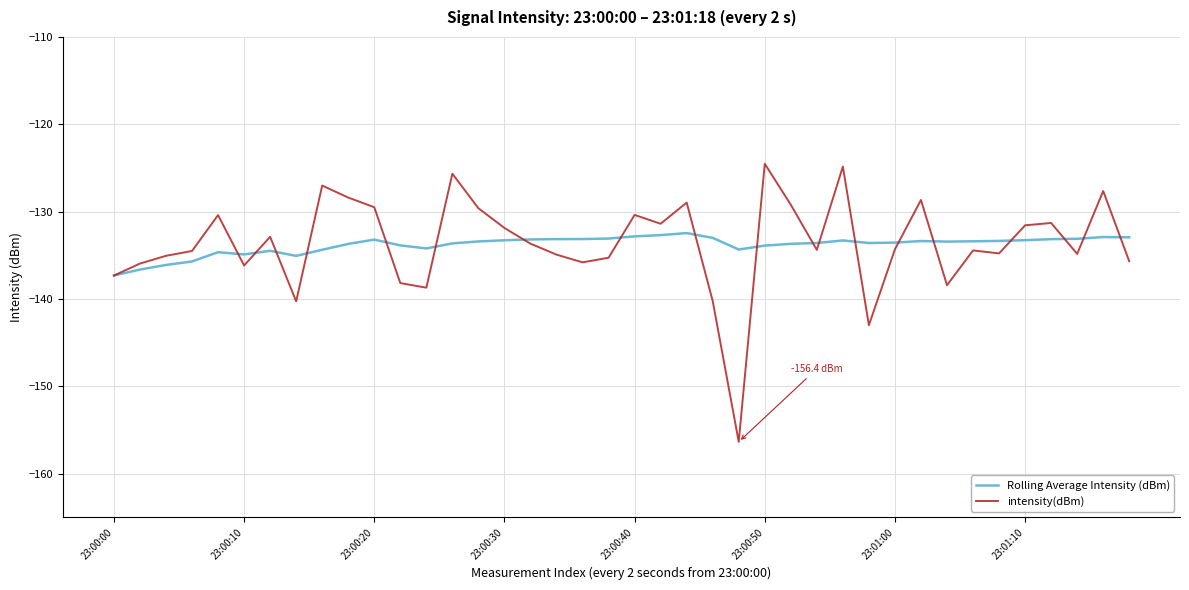

What is the greatest value displayed?

-124.5